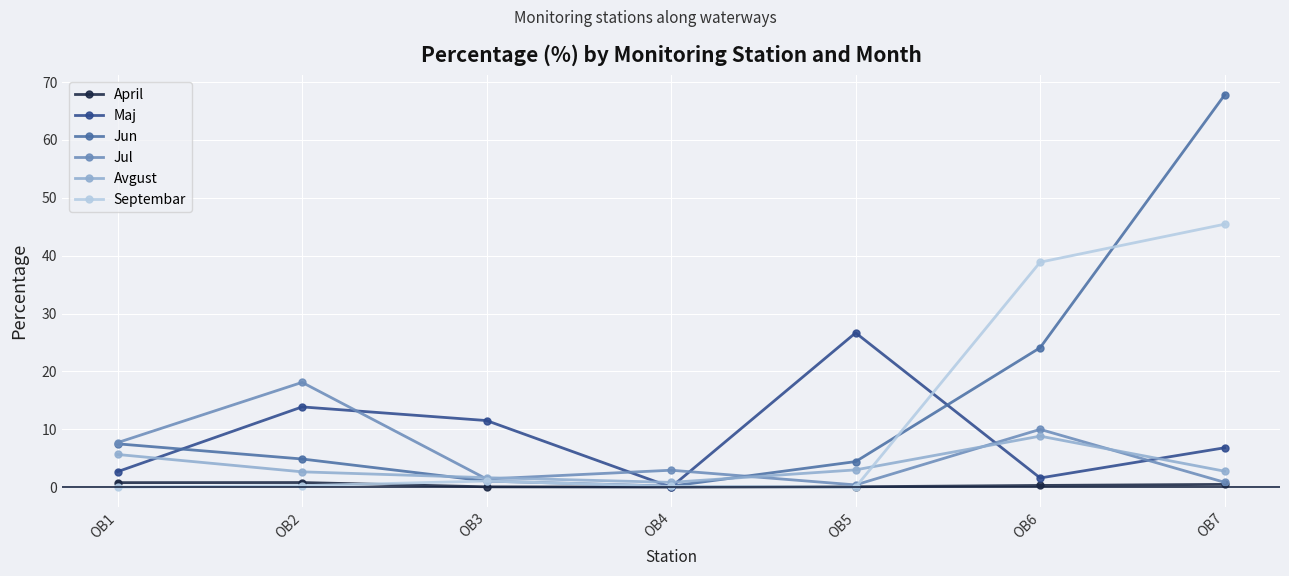

True or false: Jun has a value of 8.1 at OB2.

False